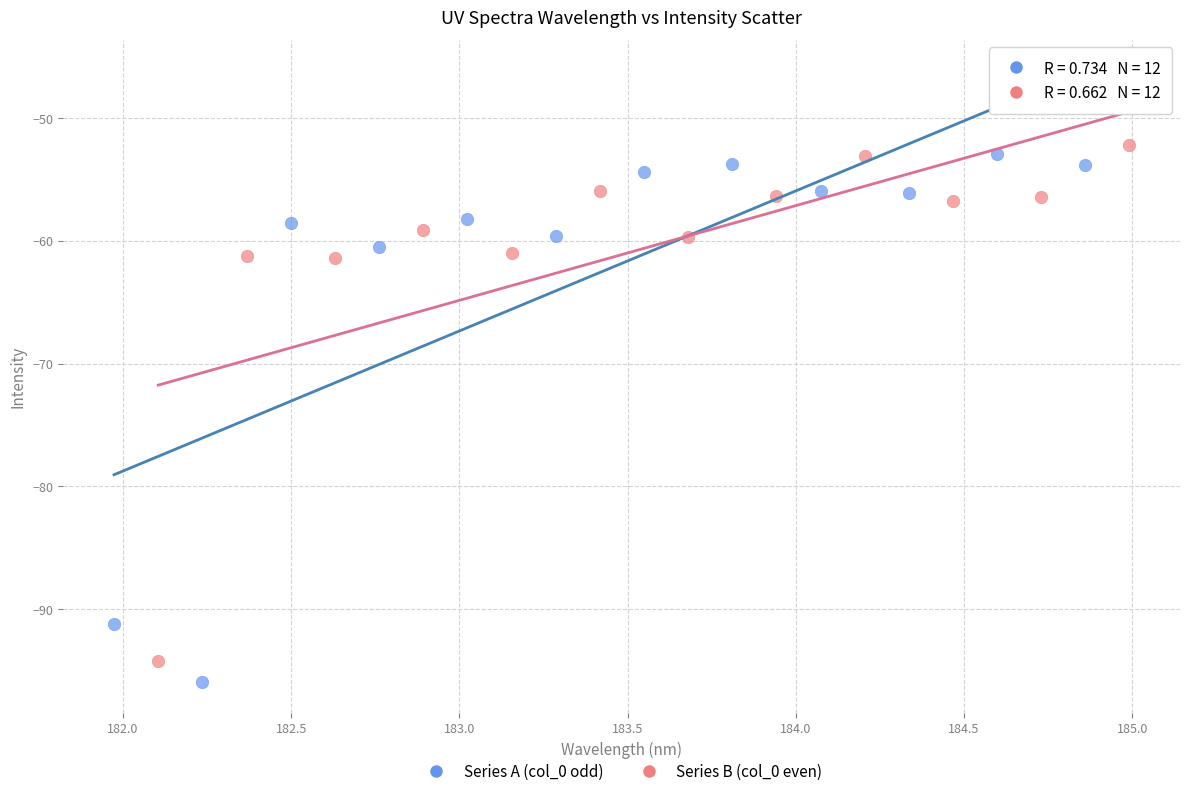

What are all the series names shown in the legend?

Series A (col_0 odd), Series B (col_0 even)